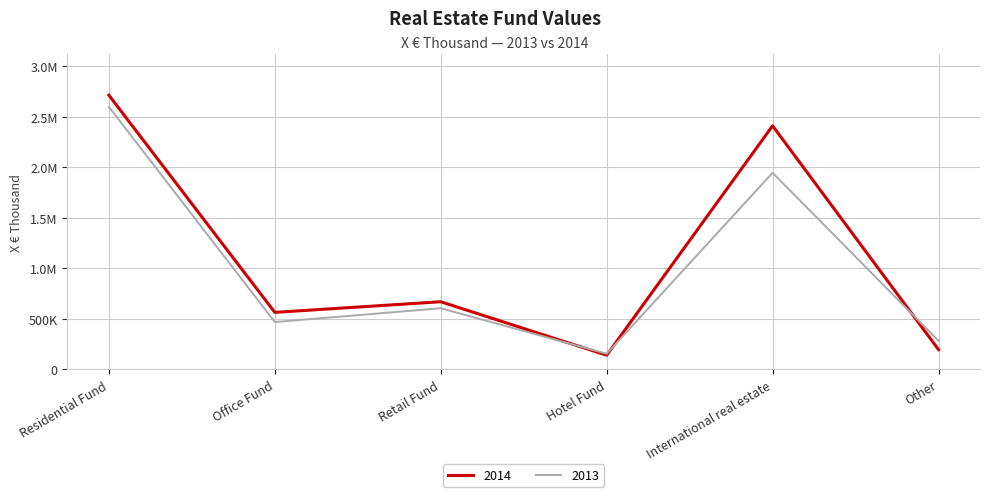

Does the chart display data point markers on the line(s)?

No